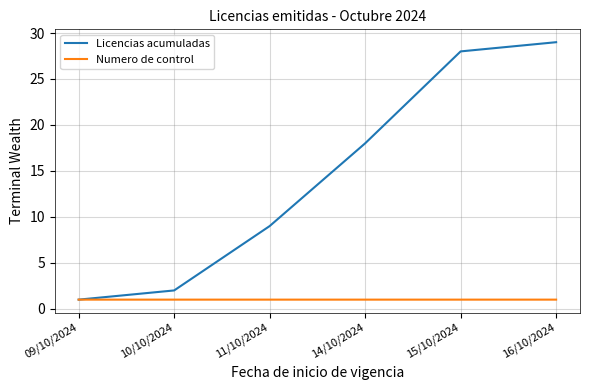

True or false: Numero de control has a value of 1.0 at 09/10/2024.

True